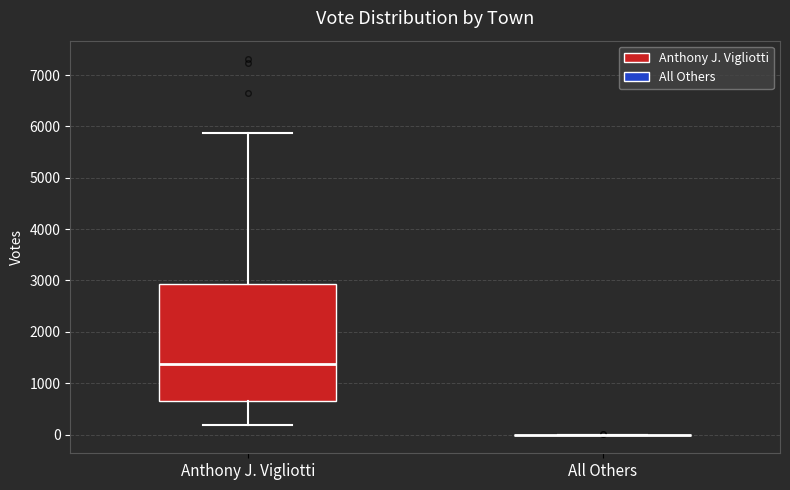

Comparing the boxes themselves (not the whiskers), which one is the tallest?

Anthony J. Vigliotti